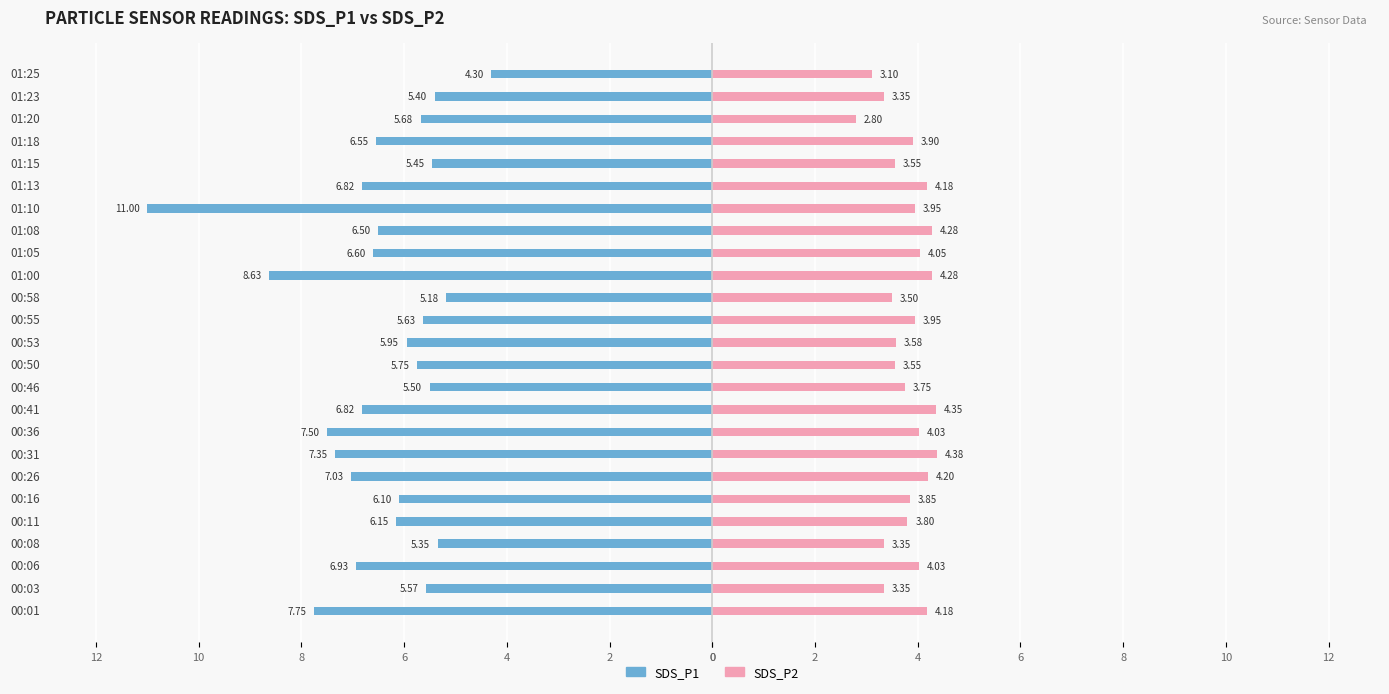

How many groups of bars are there?

25